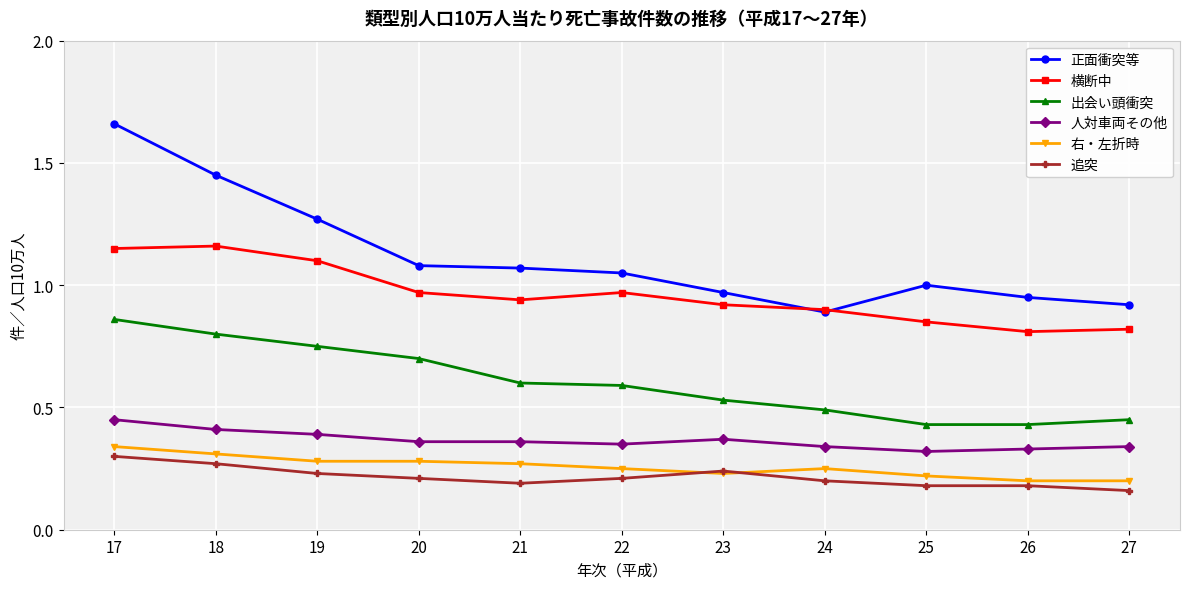

Is it true that 人対車両その他 equals 0.3 at 26?

True